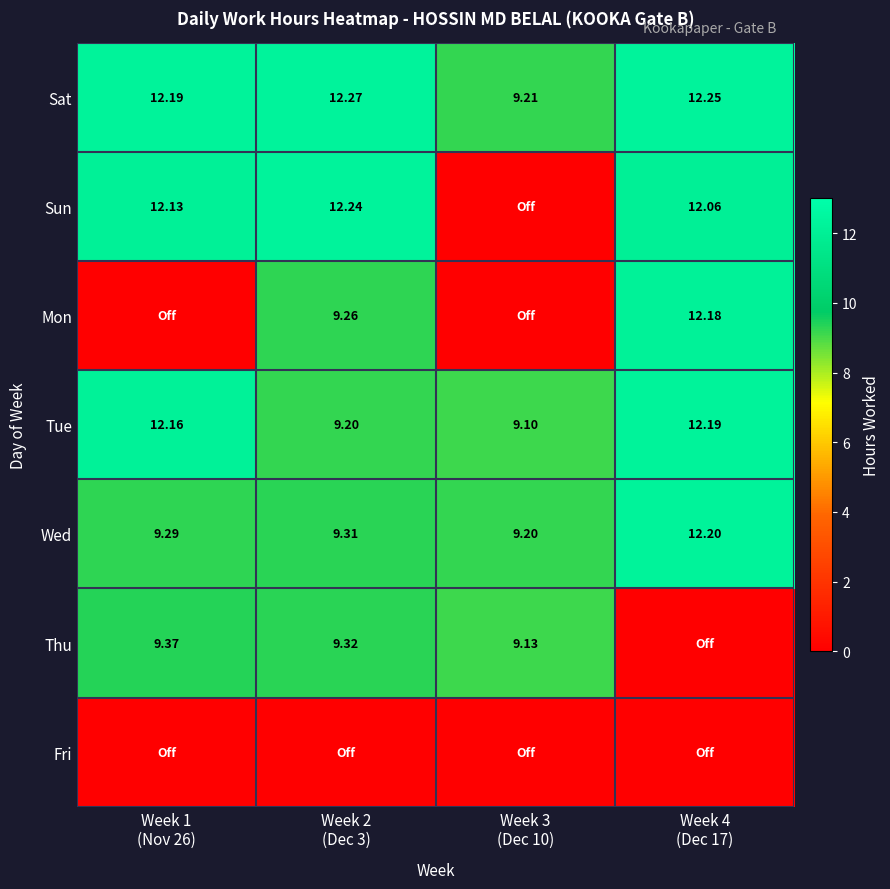

At Week 4 (Dec 17), list the series in order from smallest to largest.

Thu, Fri, Sun, Mon, Tue, Wed, Sat